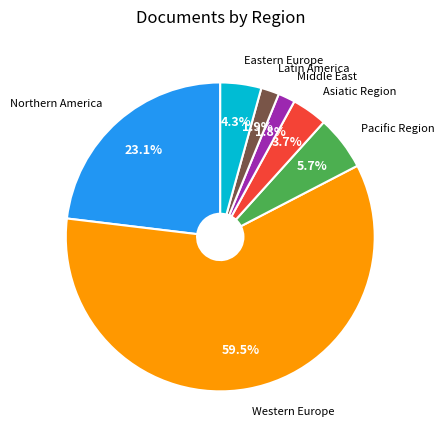

Count the number of slices in the pie.

7